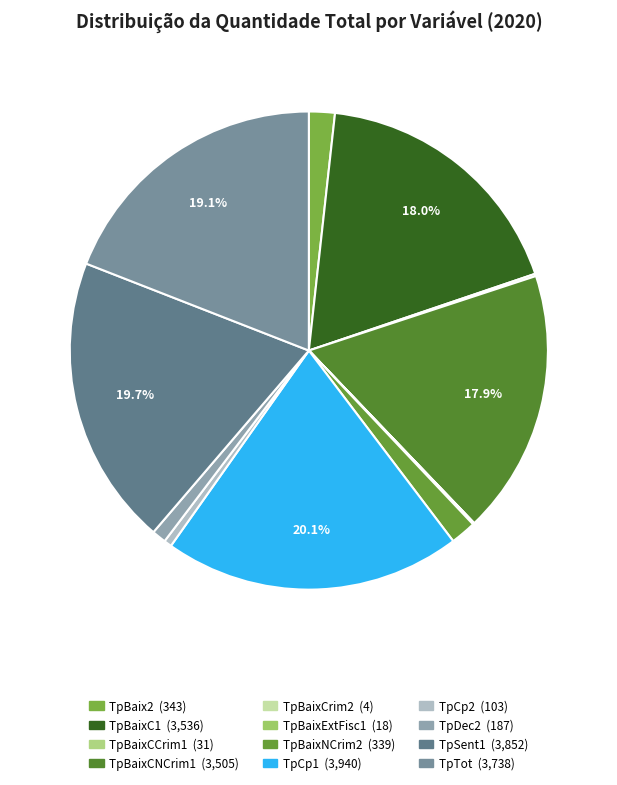

Combined, do TpBaixExtFisc1 and TpBaixC1 account for over 50%?

No